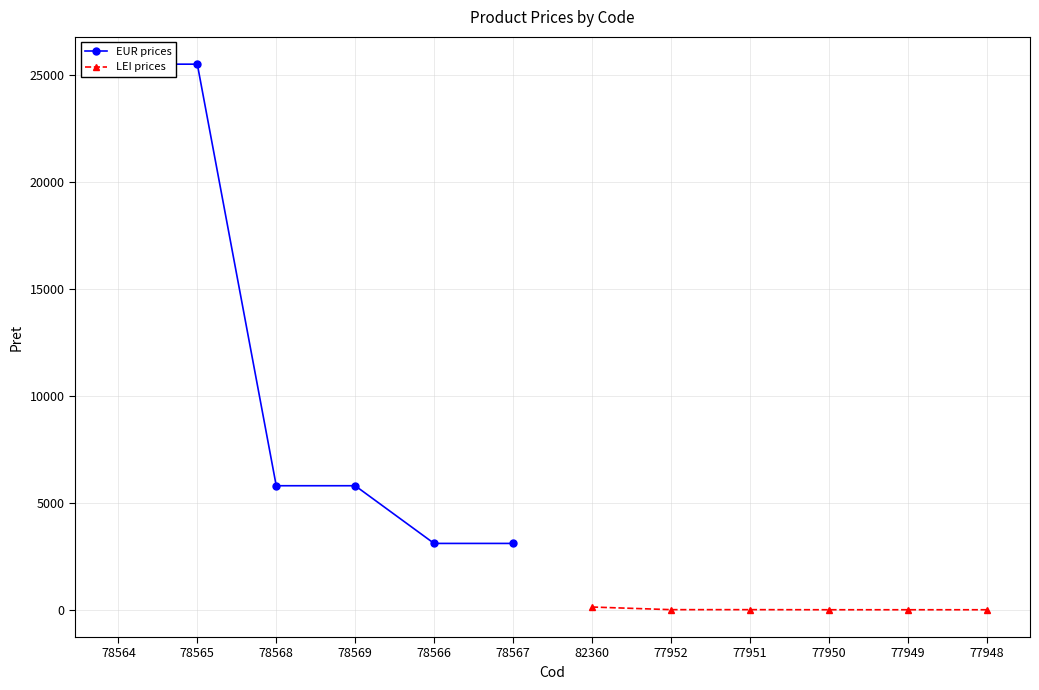

True or false: LEI prices has more than 2 points higher than both neighbors.

False